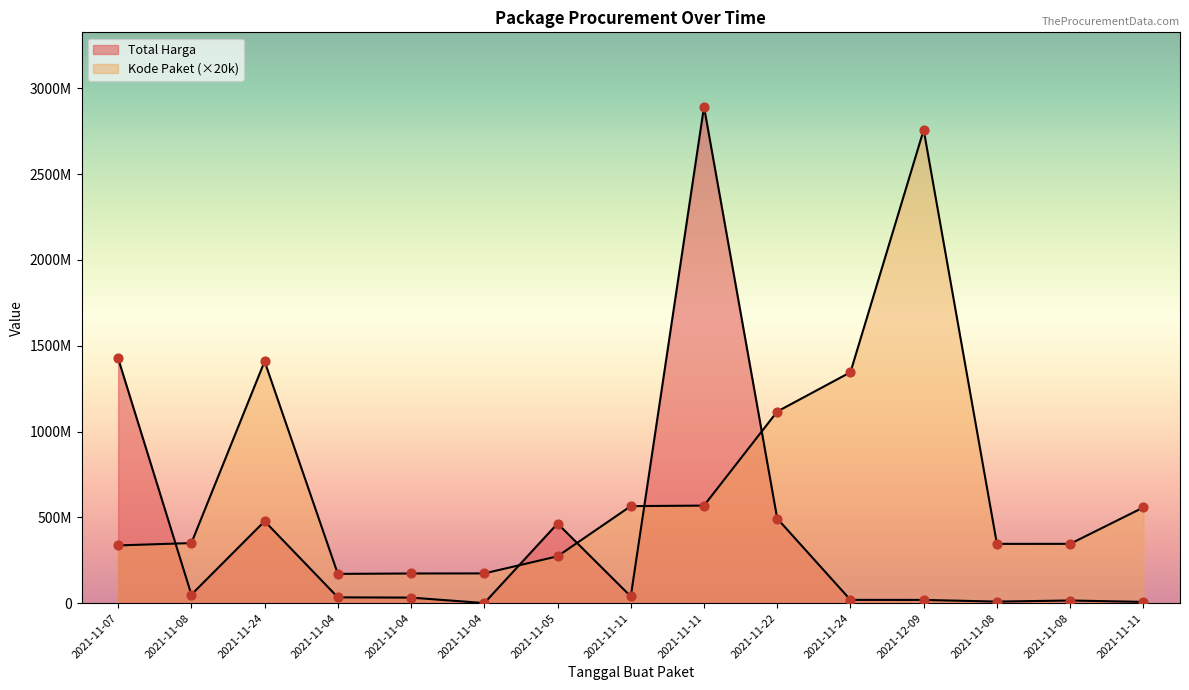

Which series has the largest total across all categories?

Kode Paket